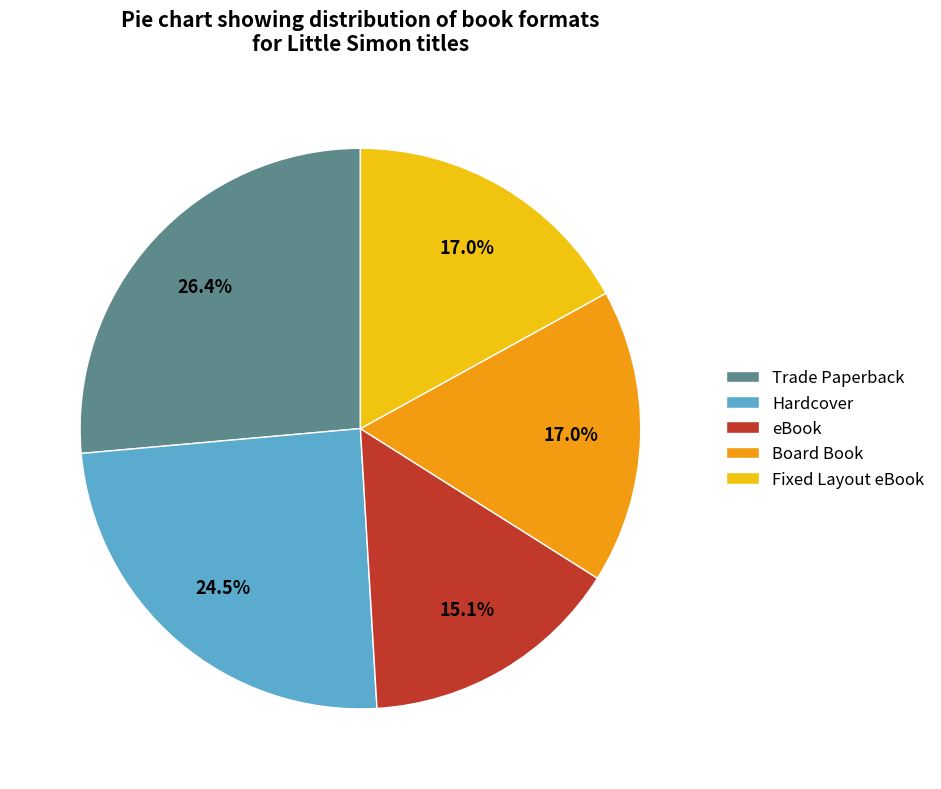

Which category has the biggest portion of the pie?

Trade Paperback